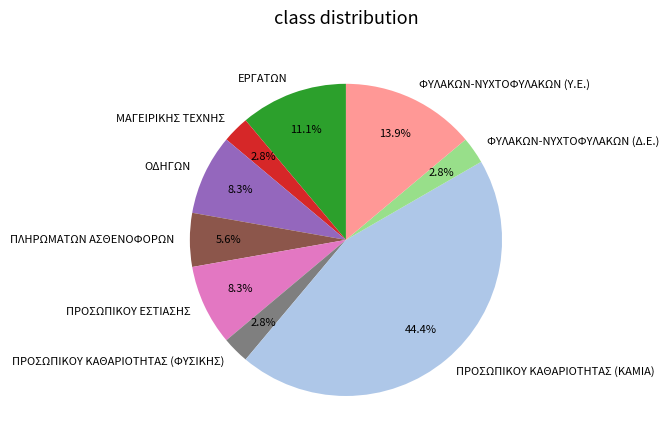

Combined, do ΦΥΛΑΚΩΝ-ΝΥΧΤΟΦΥΛΑΚΩΝ (Δ.Ε.) and ΦΥΛΑΚΩΝ-ΝΥΧΤΟΦΥΛΑΚΩΝ (Υ.Ε.) account for over 50%?

No